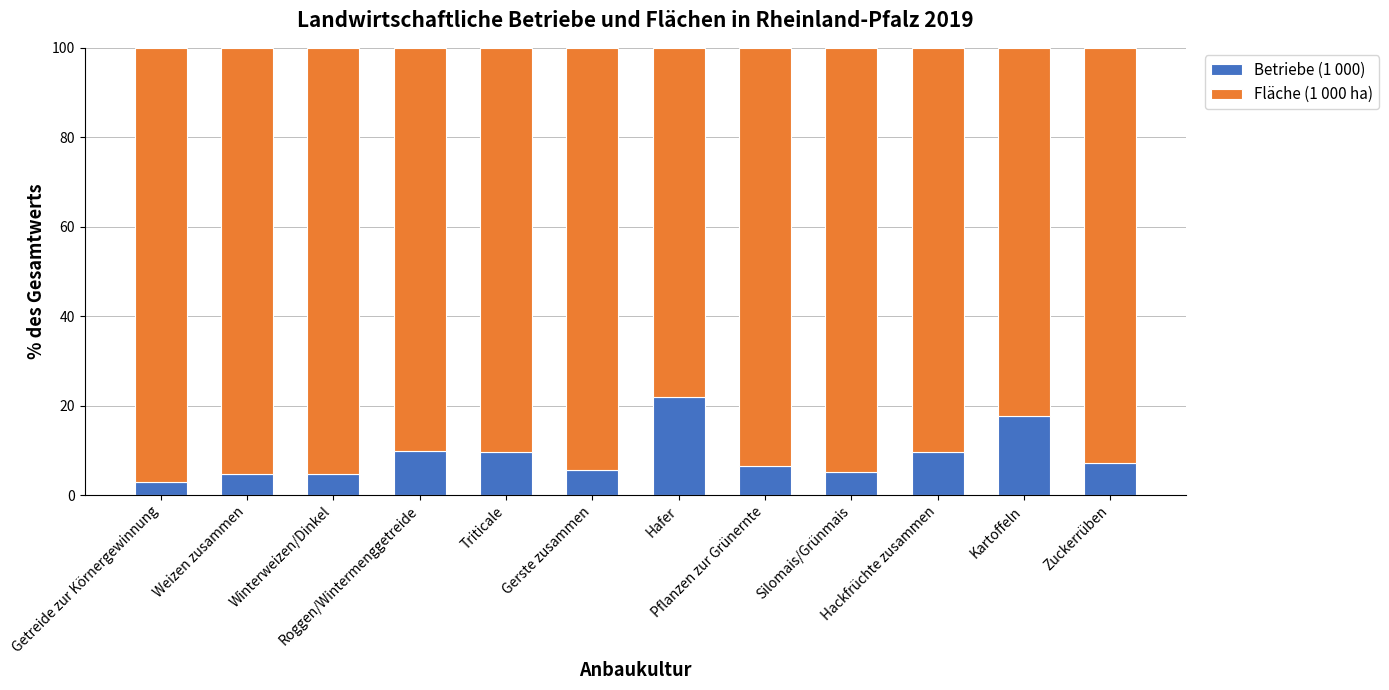

What is the highest value of the Betriebe (1 000) series?

22.0